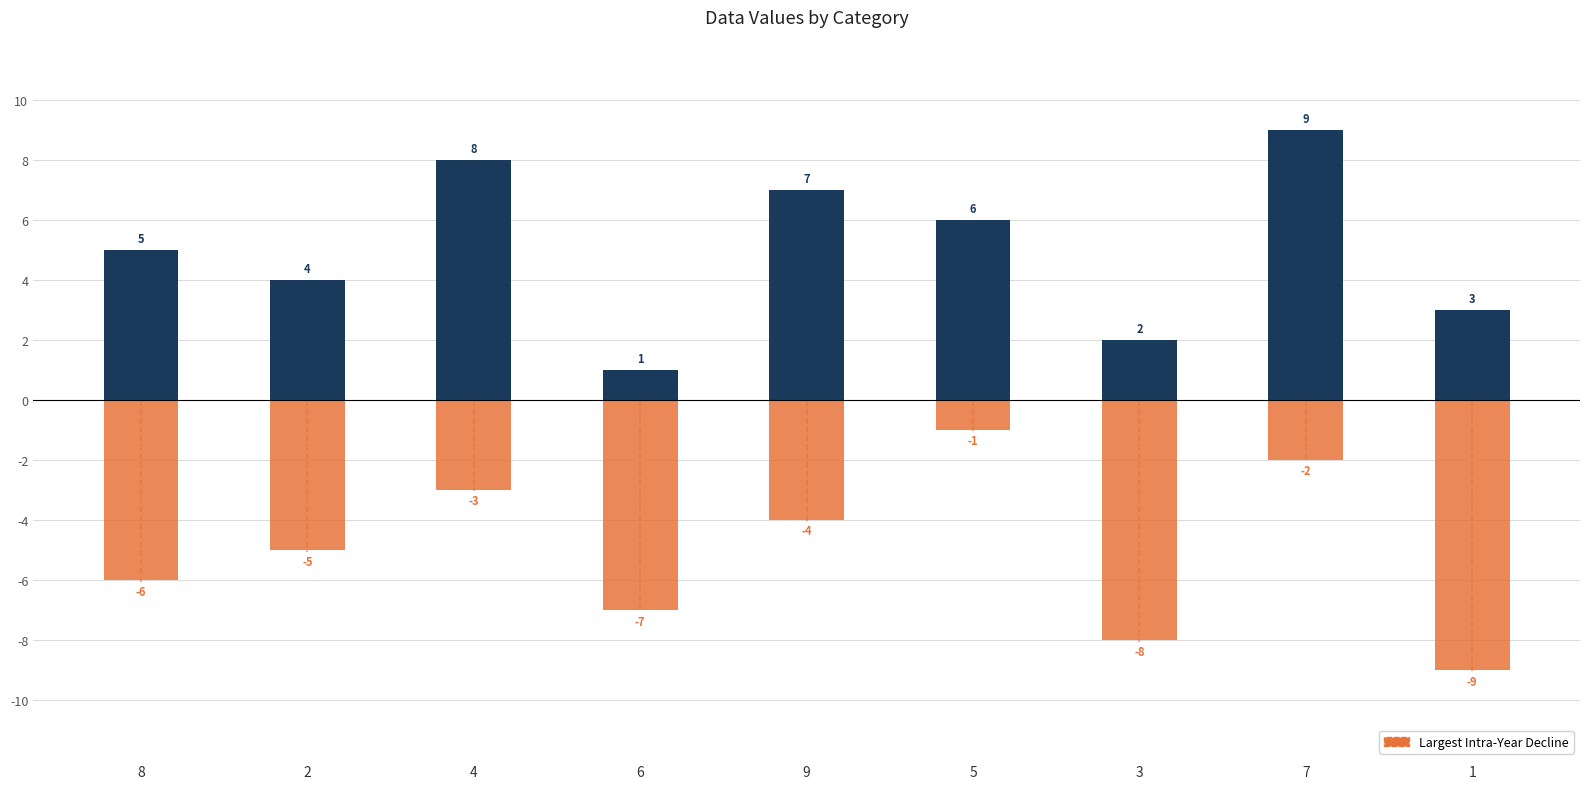

What is the value of the col_7 bar at the 8th from the left?

9